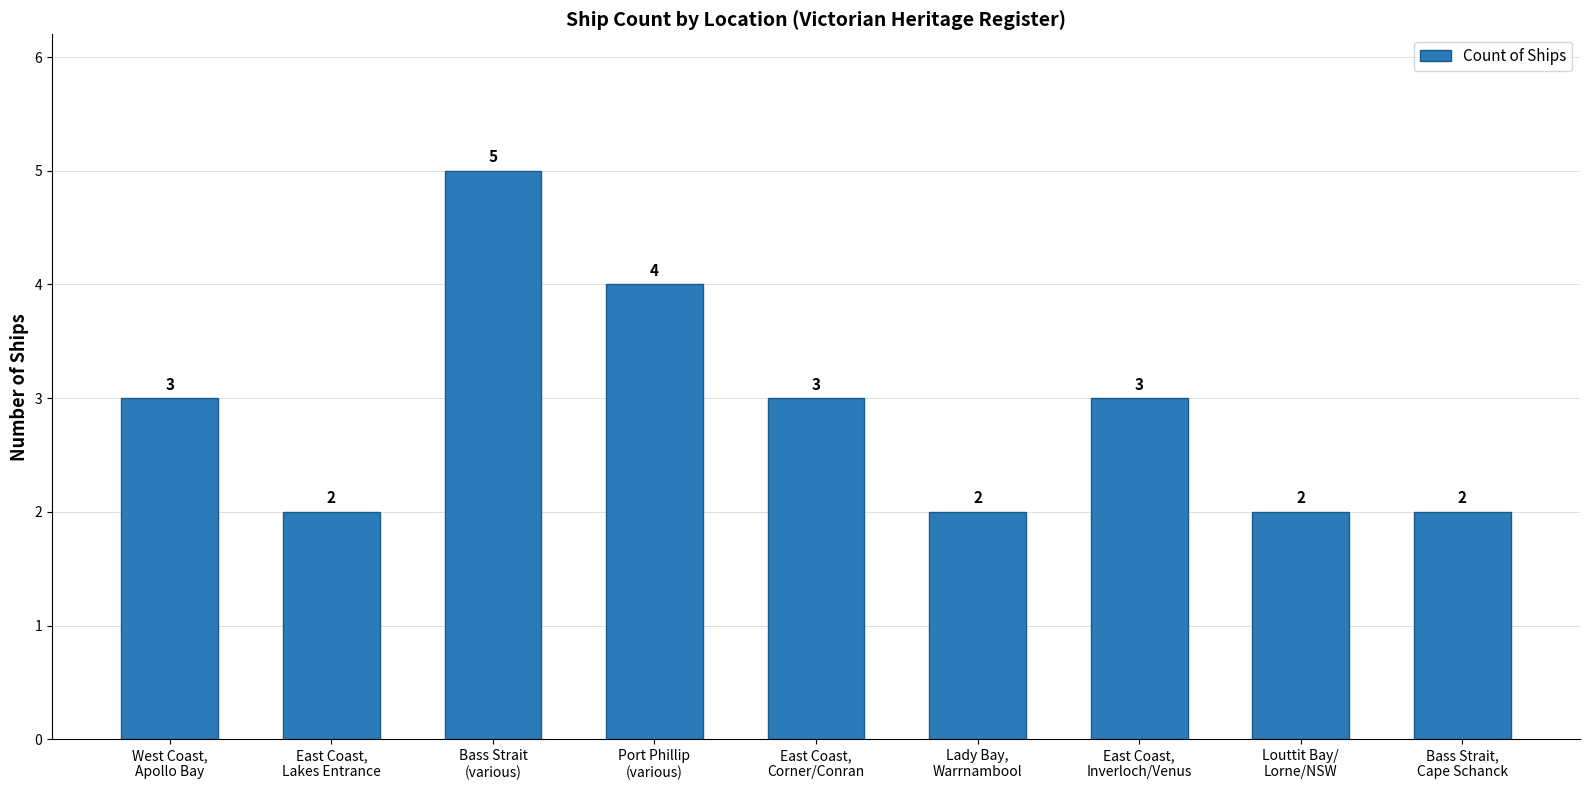

Which category has the highest value across all series?

Bass Strait
(various)